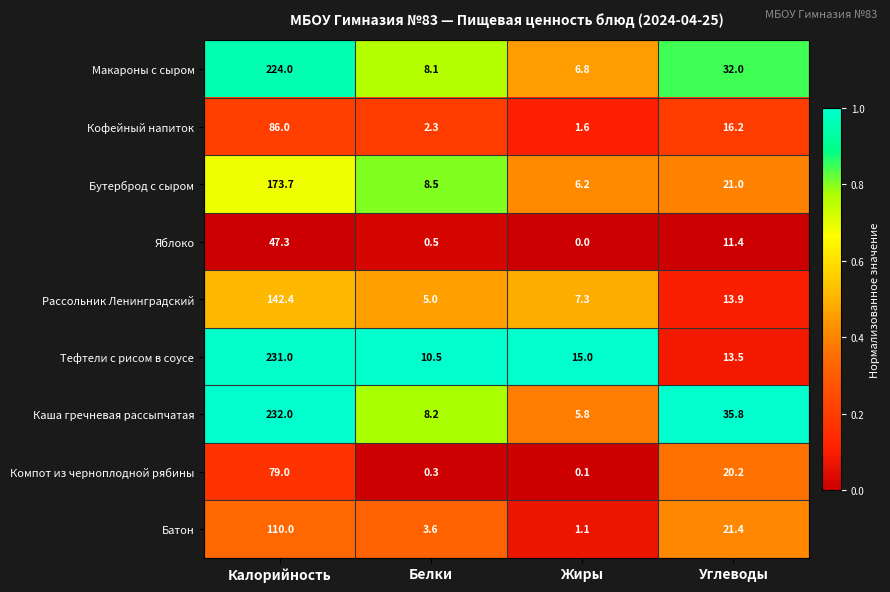

What is the sum of the Рассольник Ленинградский values at Углеводы and Калорийность?

156.3